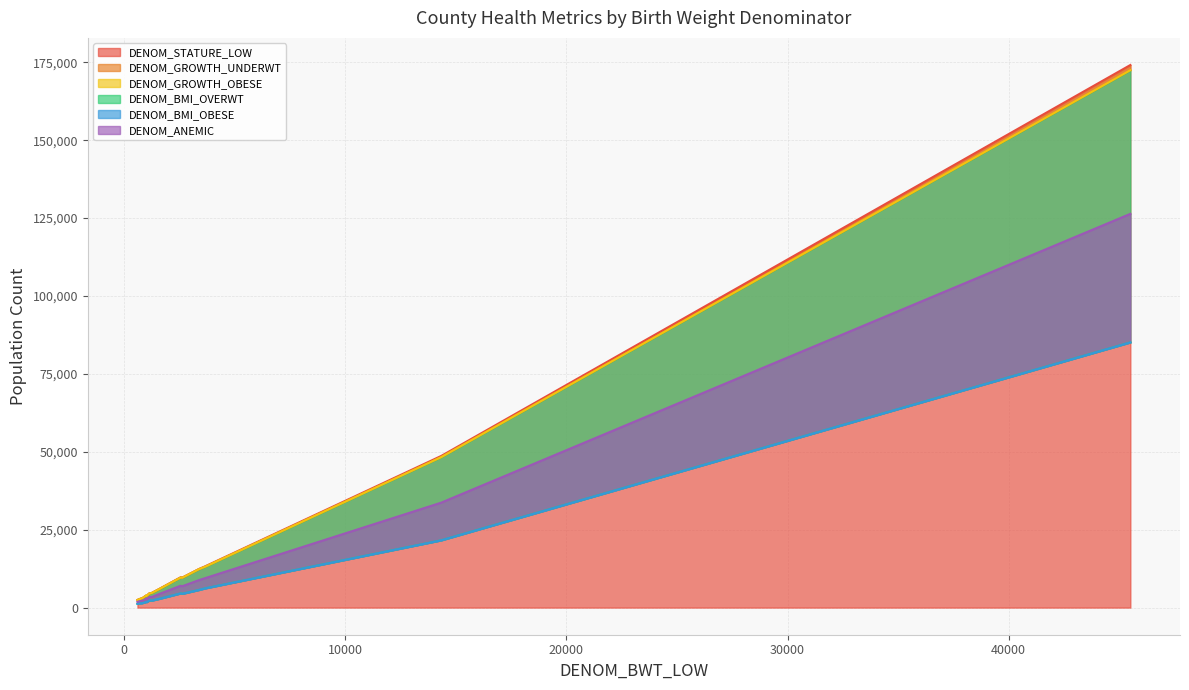

What is the highest value of the DENOM_STATURE_LOW series?

174122